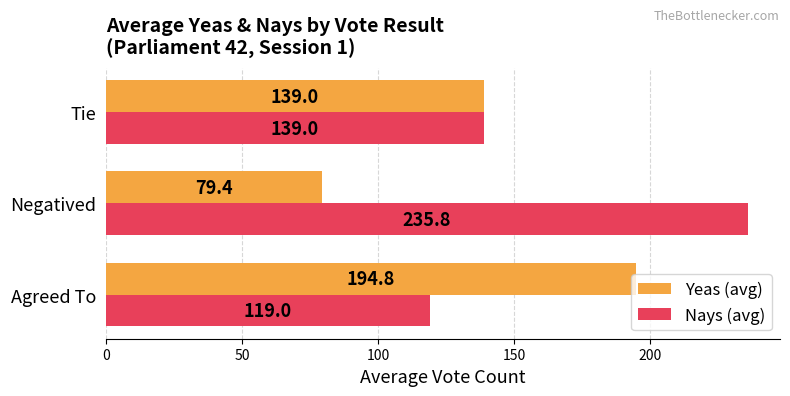

What is the total value across all series at Negatived?

315.2